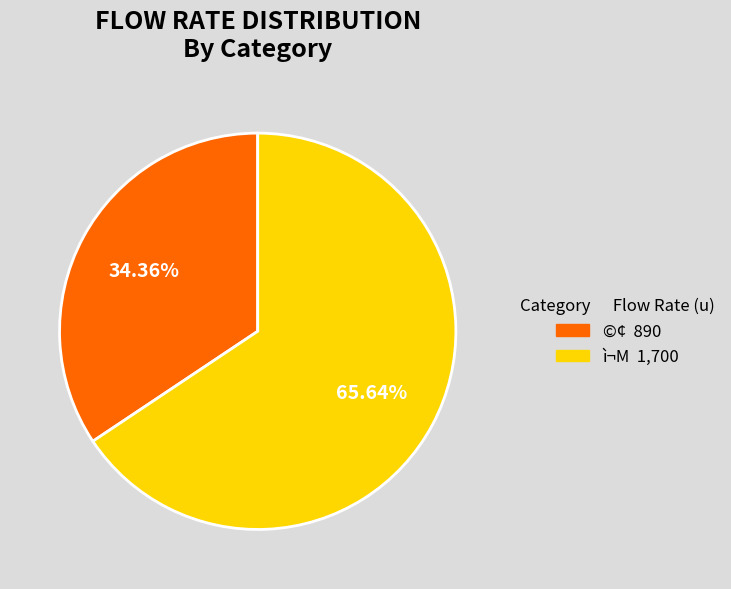

Combined, what portion of the pie is ì¬M and ©¢?

100.0%